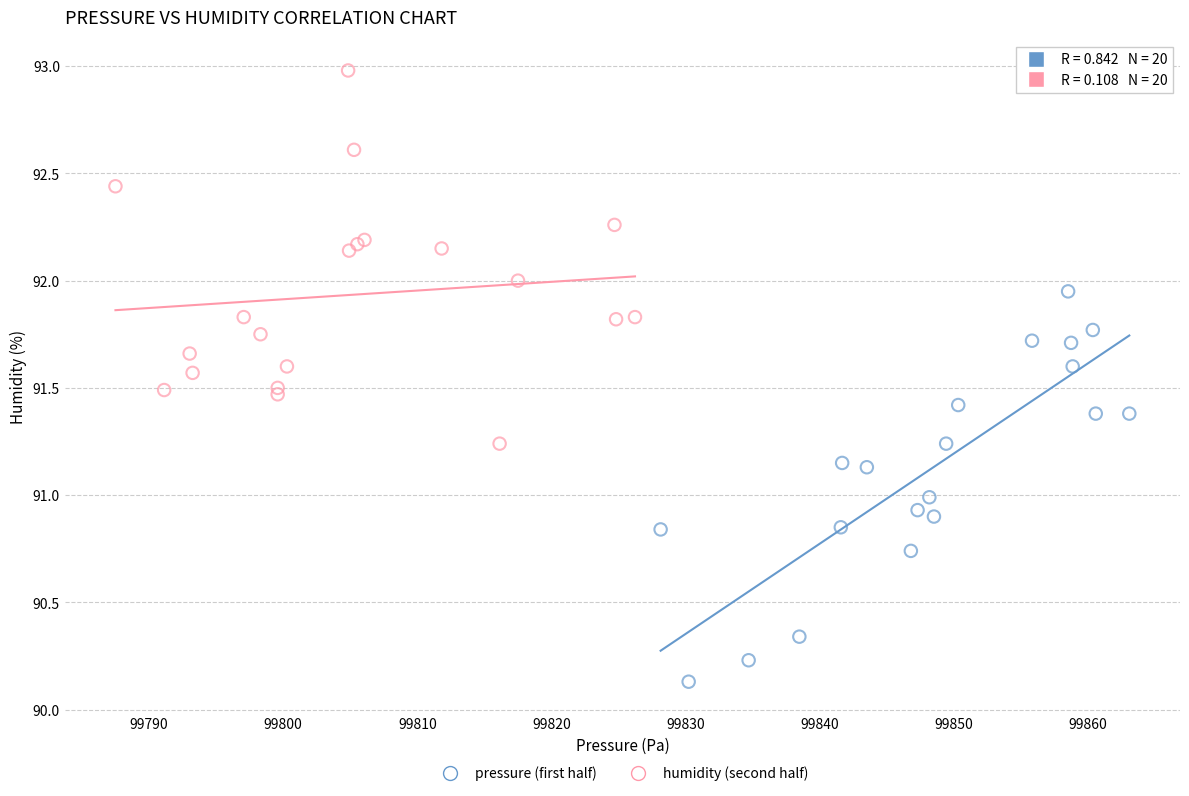

Which series reaches the maximum Y coordinate?

humidity (second half)